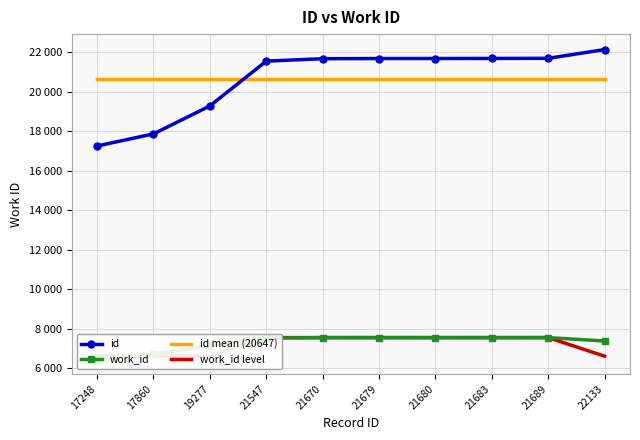

What is the average value of the work_id series?

7290.1